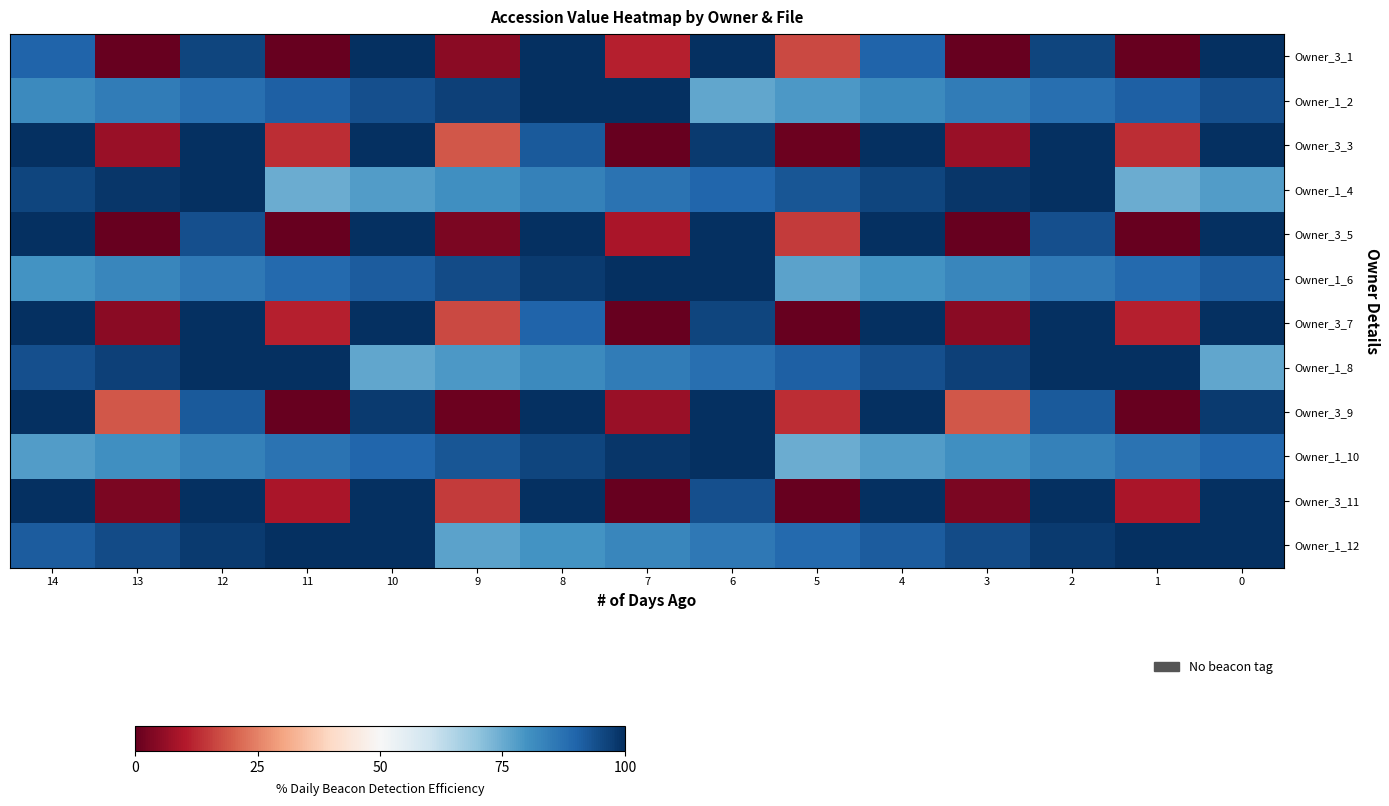

Which label corresponds to the smallest value in the chart?

13